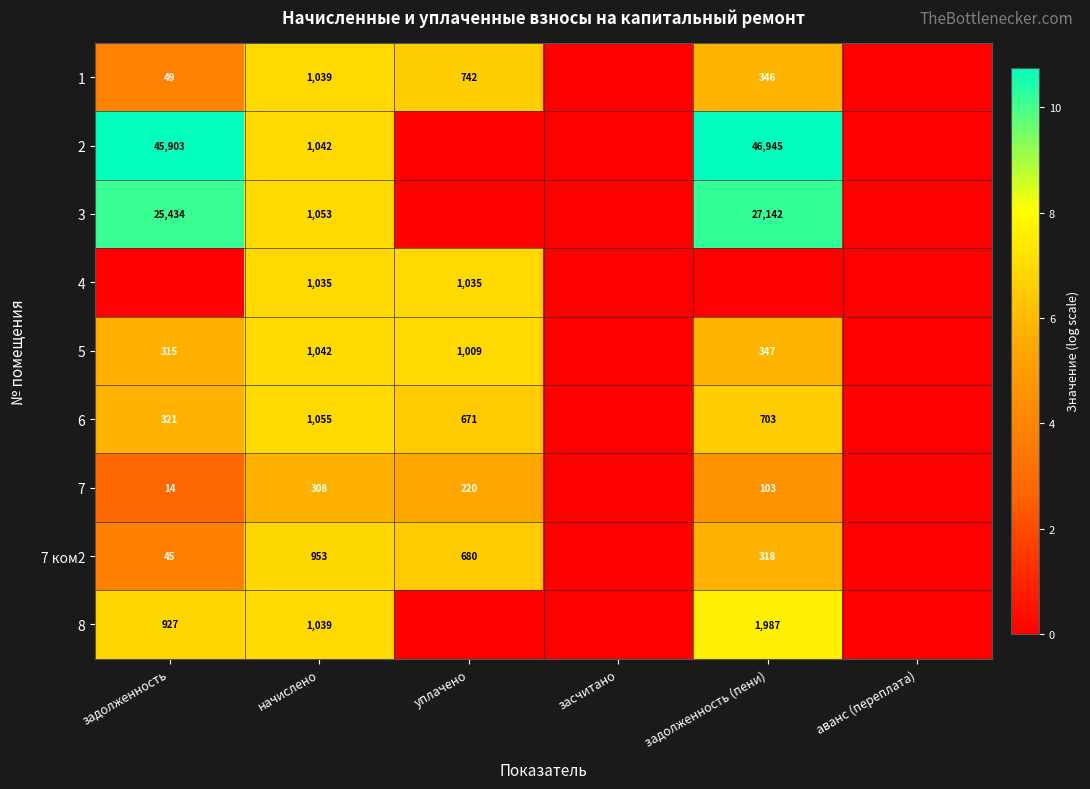

What is the sum of the 7 values at начислено and уплачено?

528